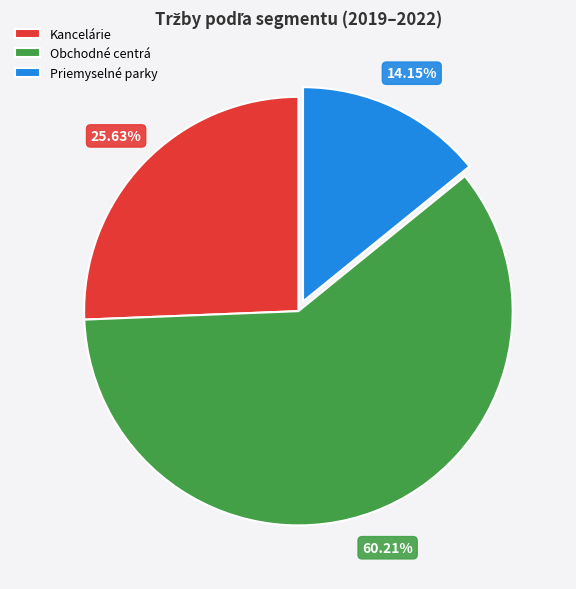

Which has a higher value, Kancelárie or Priemyselné parky?

Kancelárie